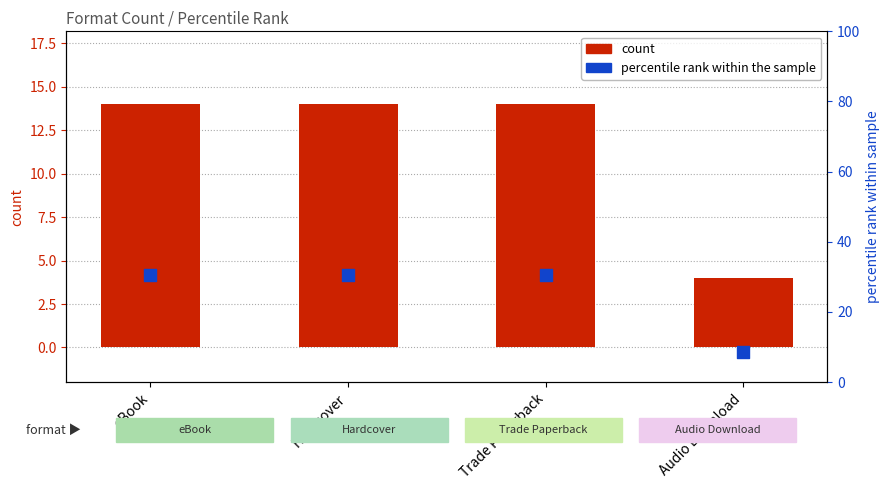

Which series has the largest total across all categories?

percentile rank